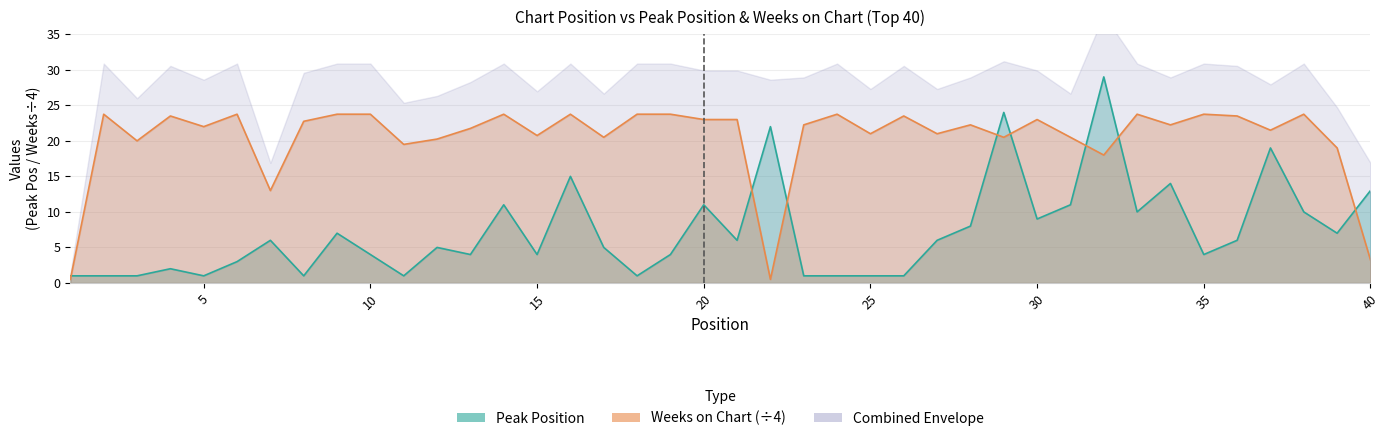

What is the value of the Weeks on Chart point at the 3rd from the left?

20.0